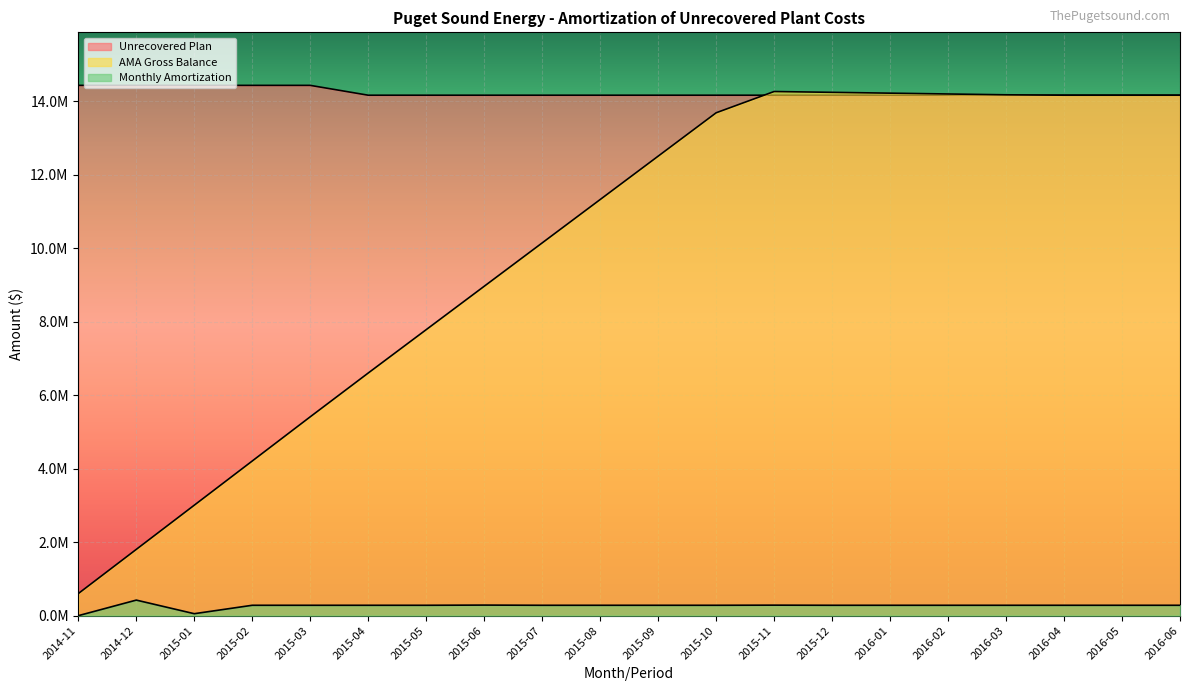

Rank the series by their average value, from lowest to highest.

Monthly Amortization, AMA Gross Balance, Unrecovered Plan